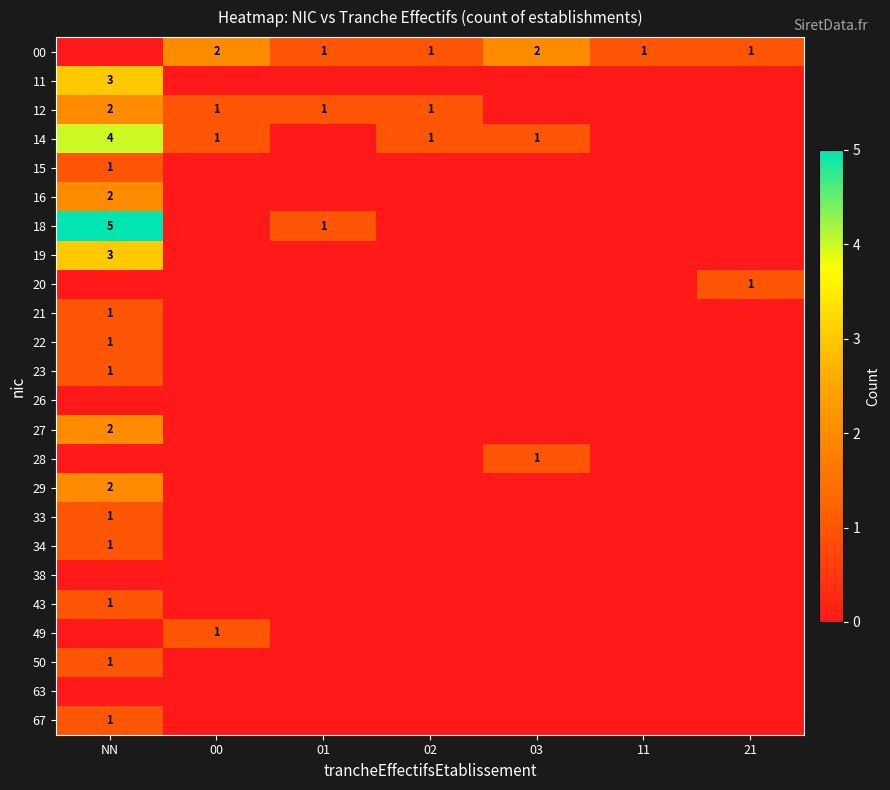

Which label corresponds to the smallest value in the chart?

NN